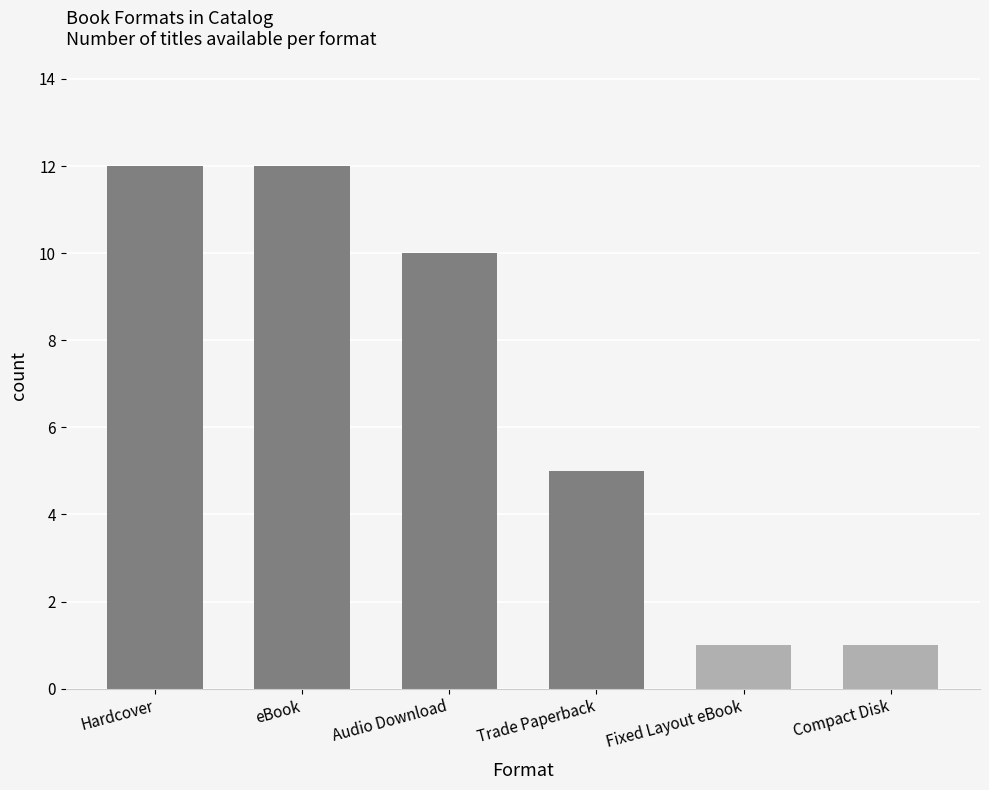

What is the change in value from Hardcover to Trade Paperback?

-7